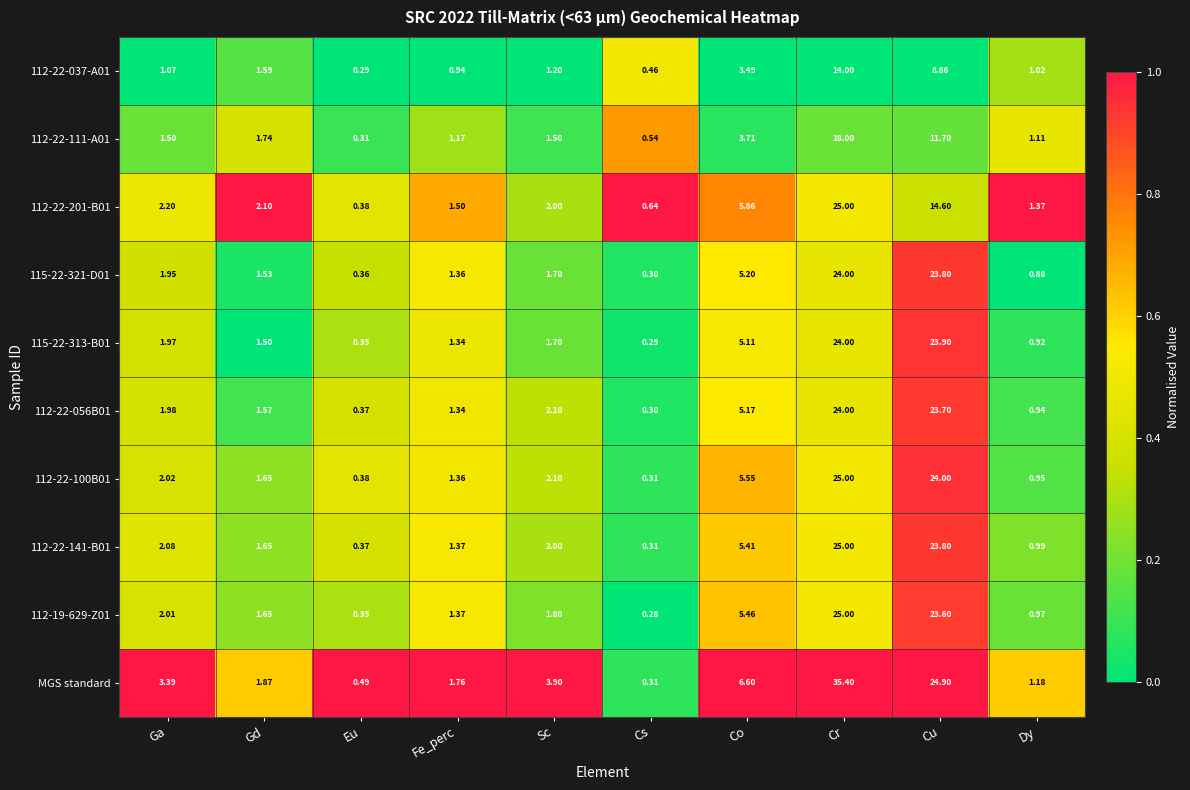

Which series has the largest total across all categories?

MGS standard